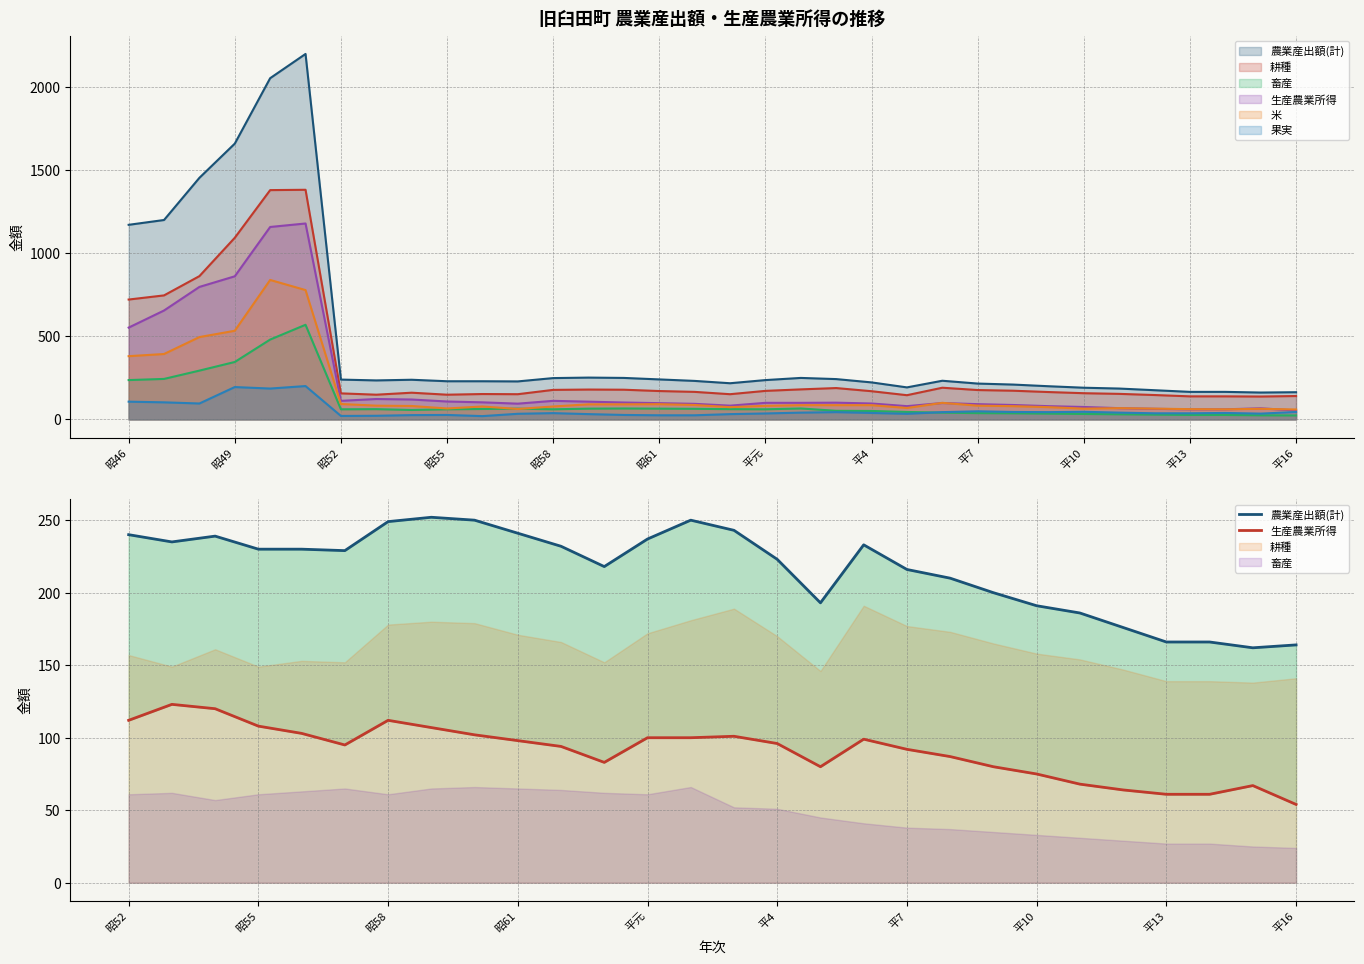

How many values in the 生産農業所得 series are below 96?

14